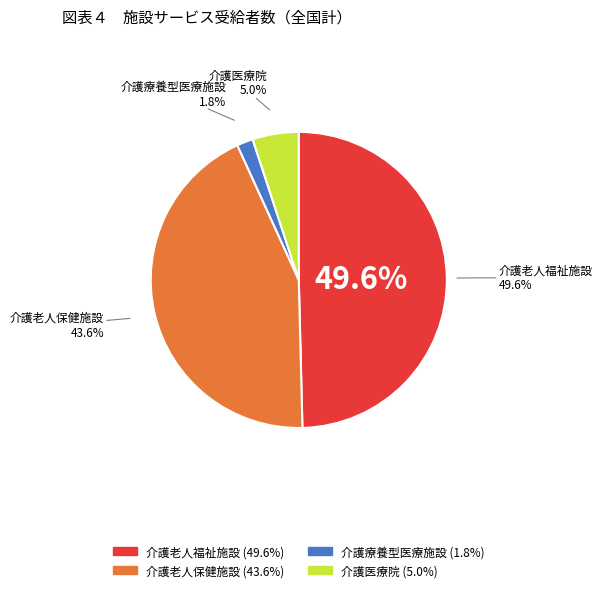

How many segments does this pie chart have?

4